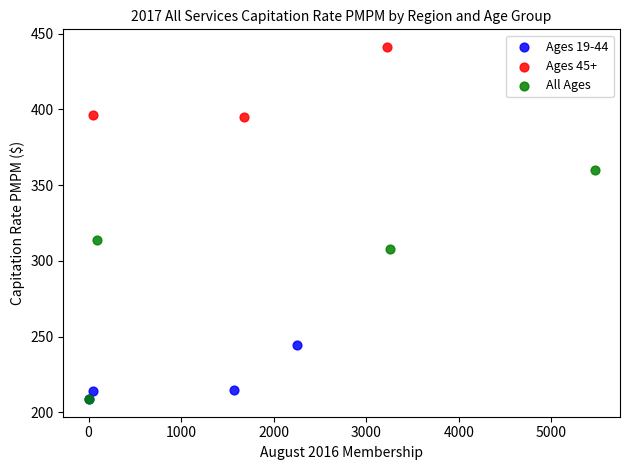

What are all the series names shown in the legend?

Ages 19-44, Ages 45+, All Ages